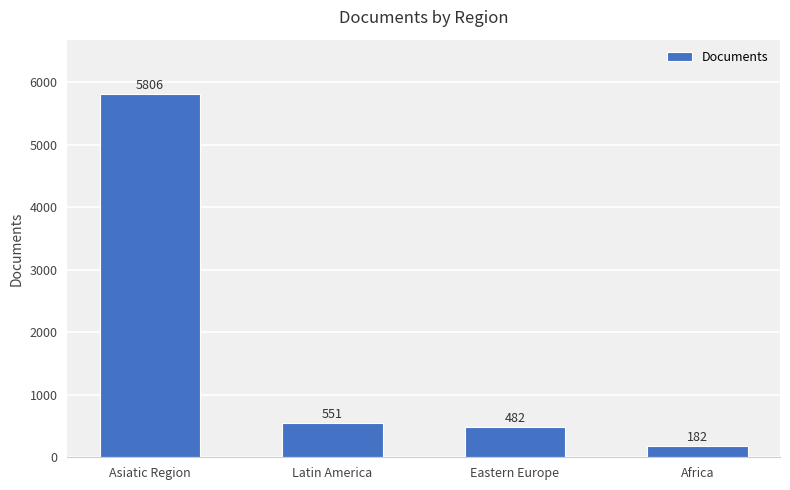

Reading left to right, extract all data points from this chart.

Asiatic Region=5806	Latin America=551	Eastern Europe=482	Africa=182